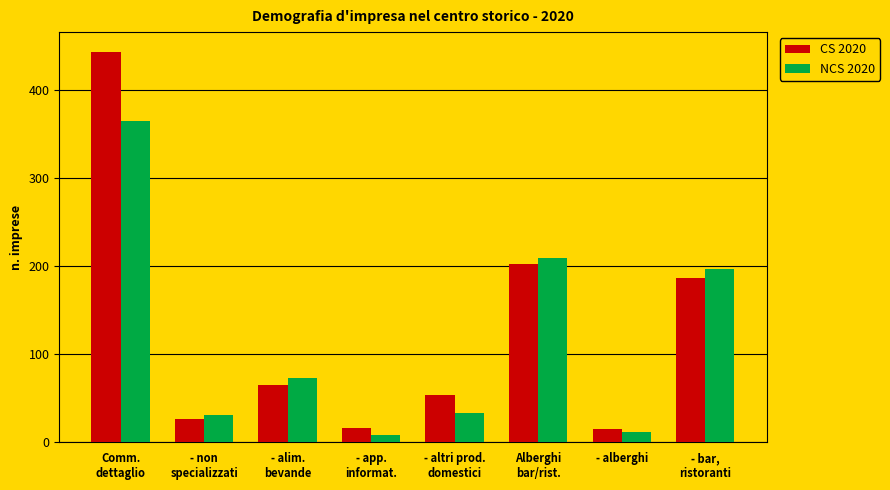

At which label does CS 2020 reach its peak?

Comm.
dettaglio